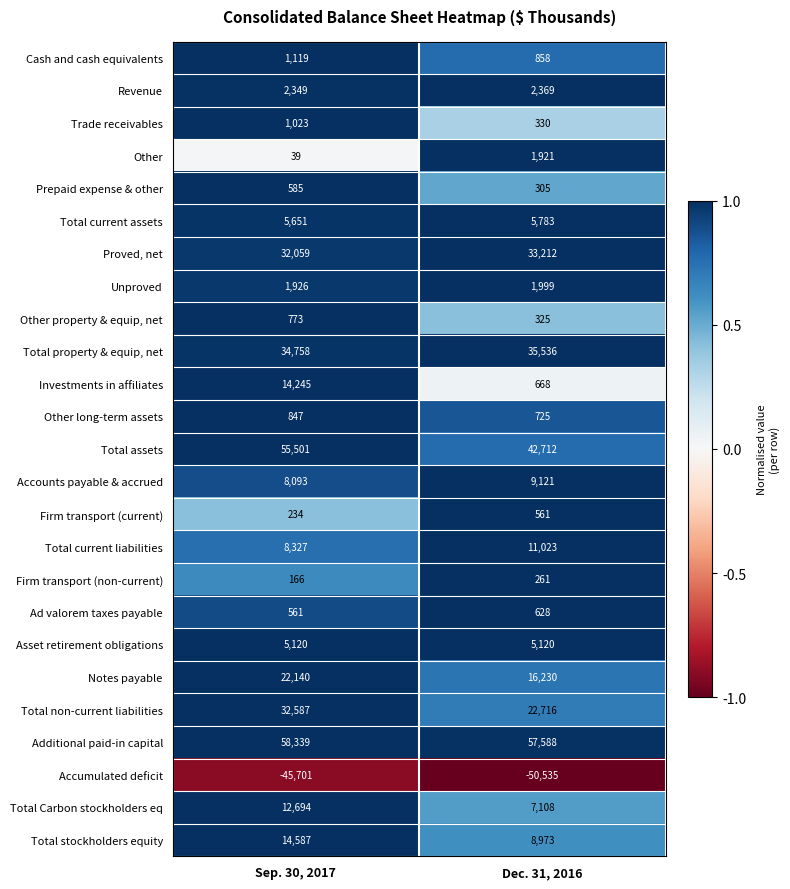

The Prepaid expense & other series shows 585 at Sep. 30, 2017. True or false?

True